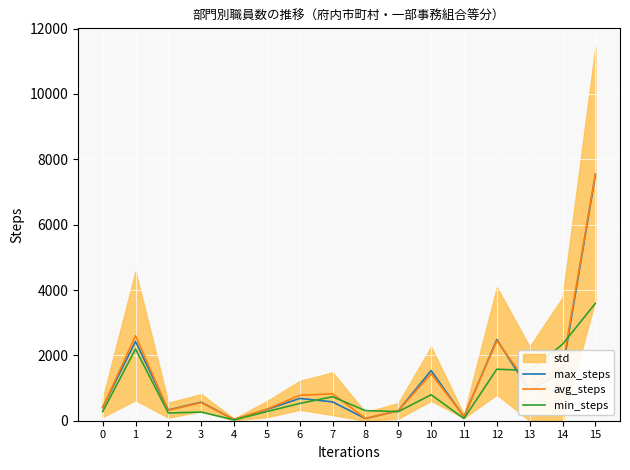

Is it true that avg_steps equals 399 at 0?

True